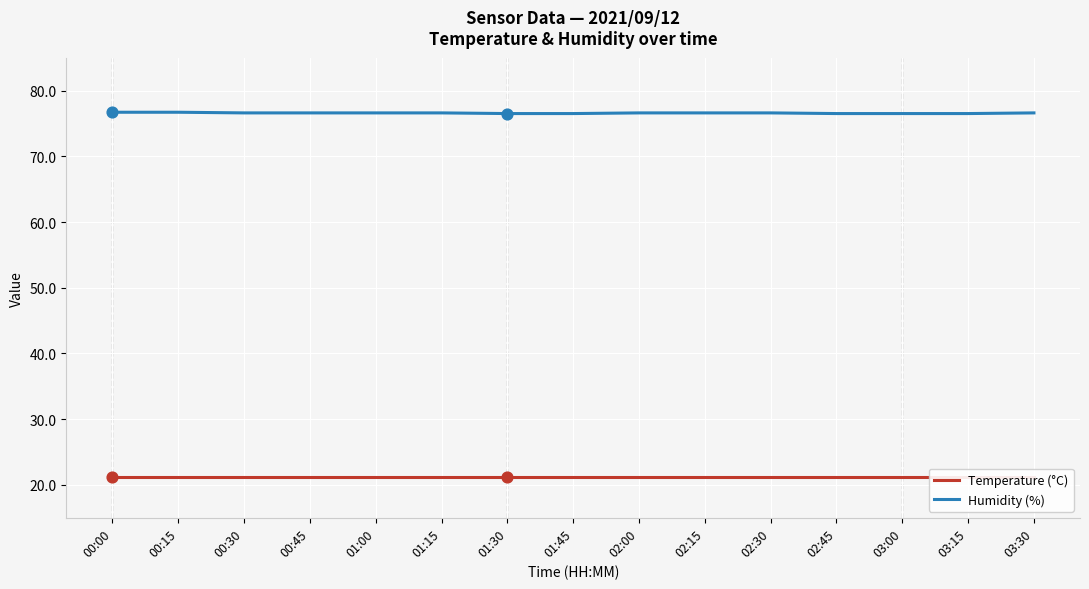

Which series contains the lowest Y value?

Temperature (°C)